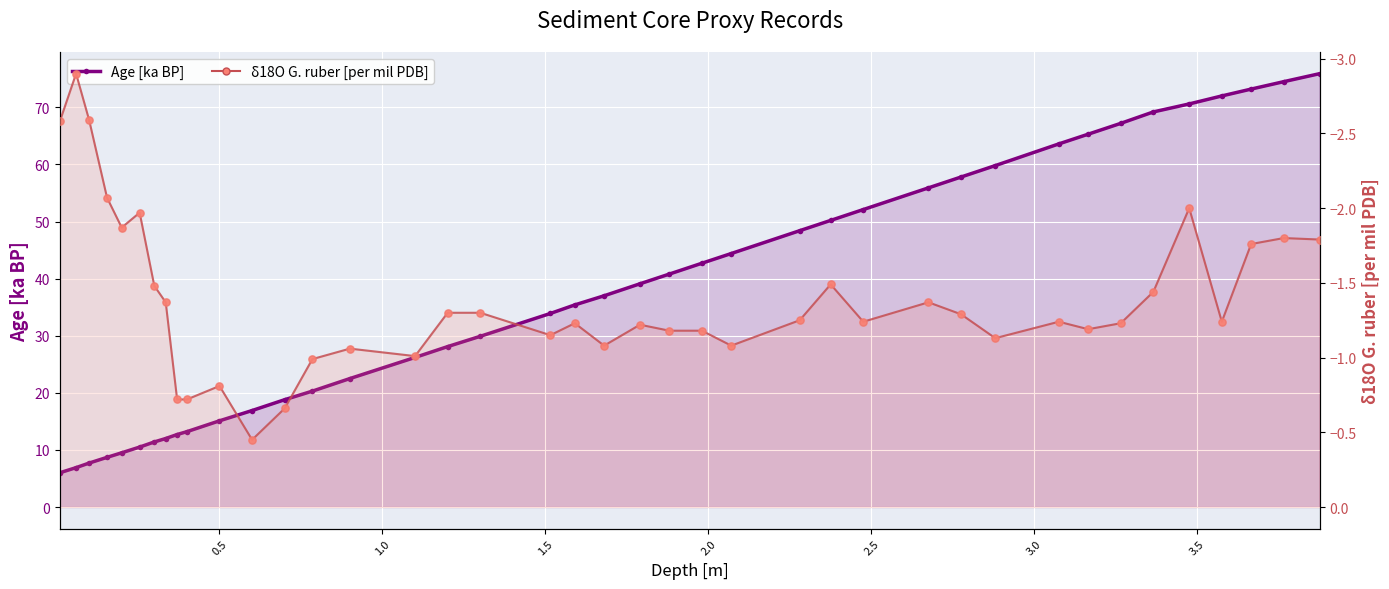

Which series has the widest spread of Y values?

Age [ka BP]